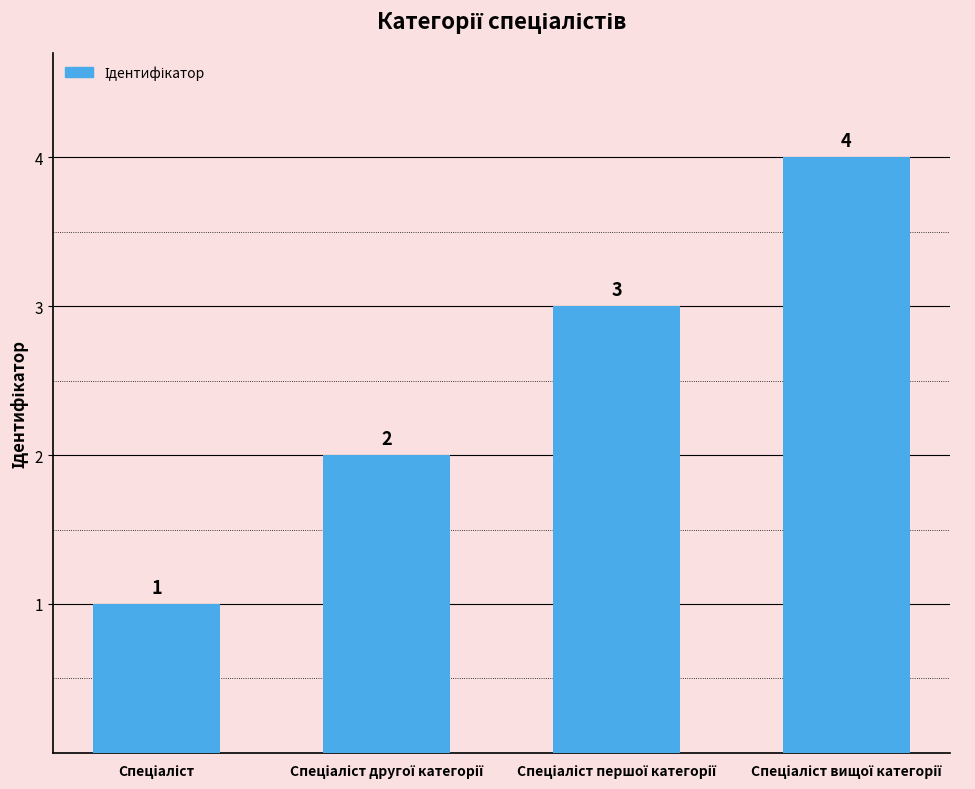

What is the value of the 3rd bar from the left?

3